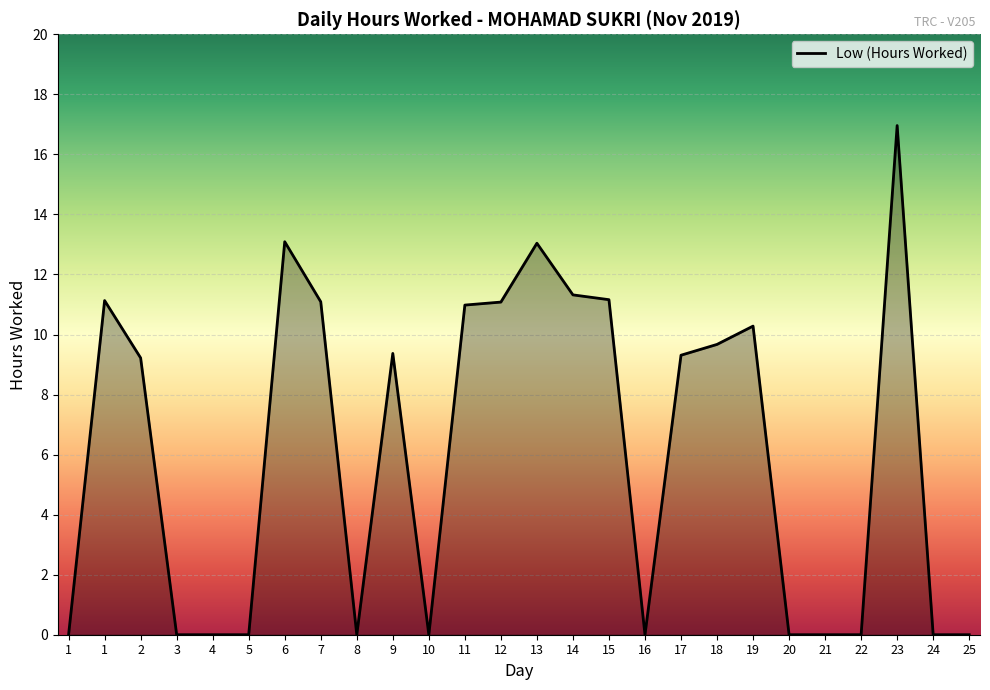

How many lines are shown in the chart?

1